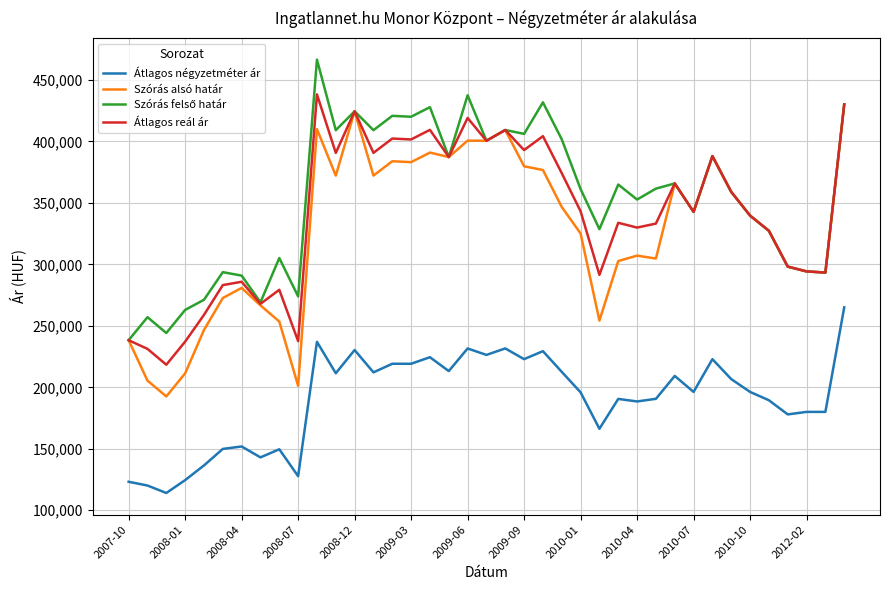

True or false: Szórás alsó határ and Átlagos négyzetméter ár intersect in this chart.

False